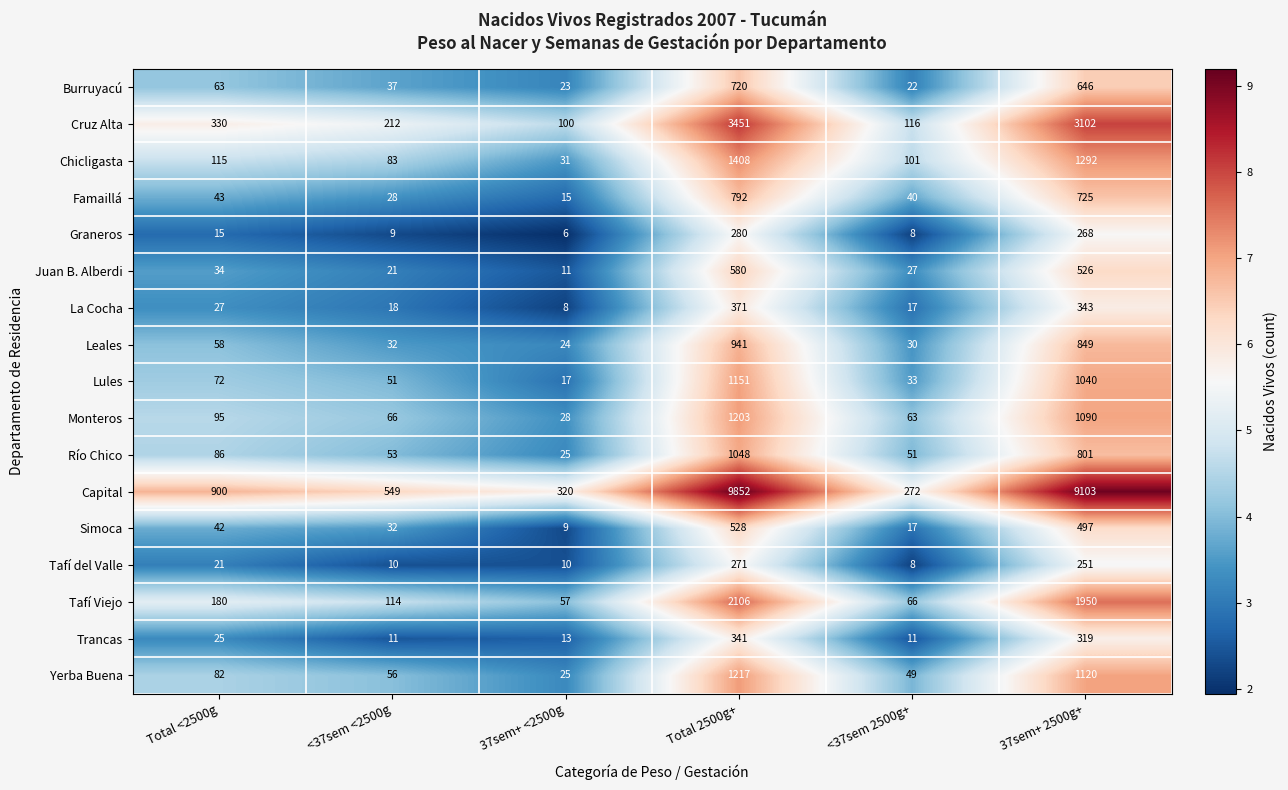

Which label corresponds to the largest value in the chart?

Total 2500g+